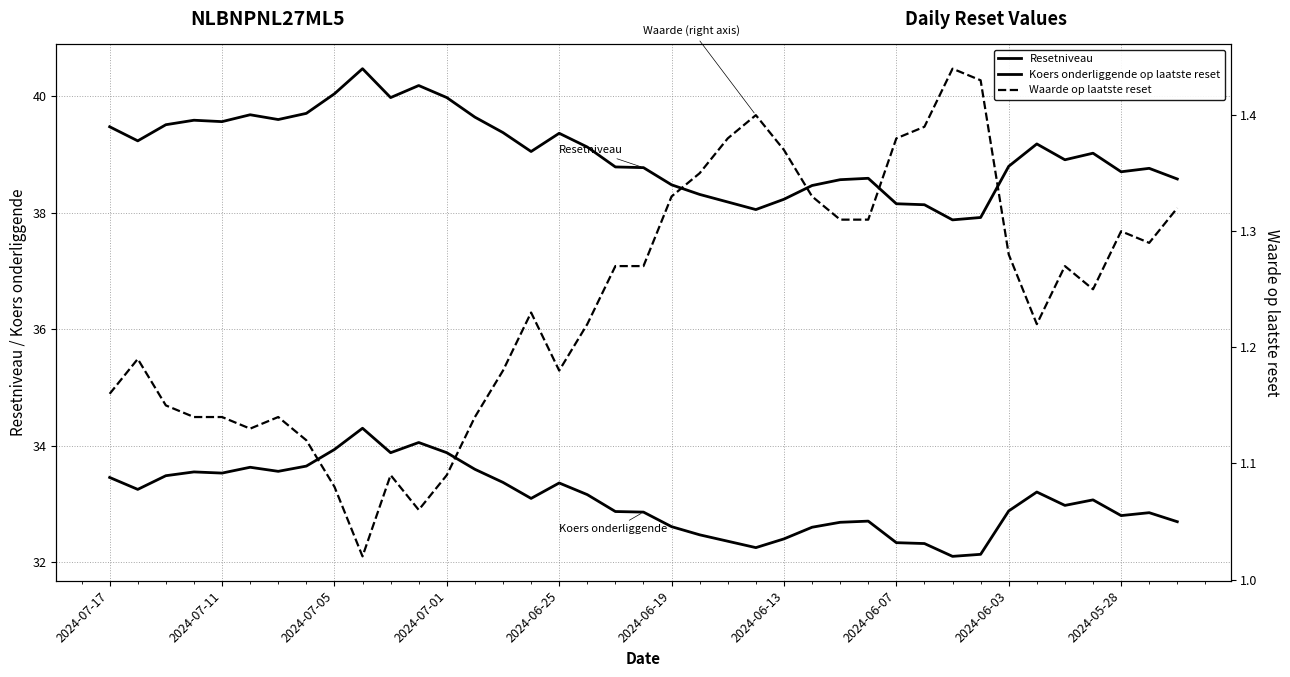

What value does the Waarde op laatste reset series have at 2024-05-28?

1.3